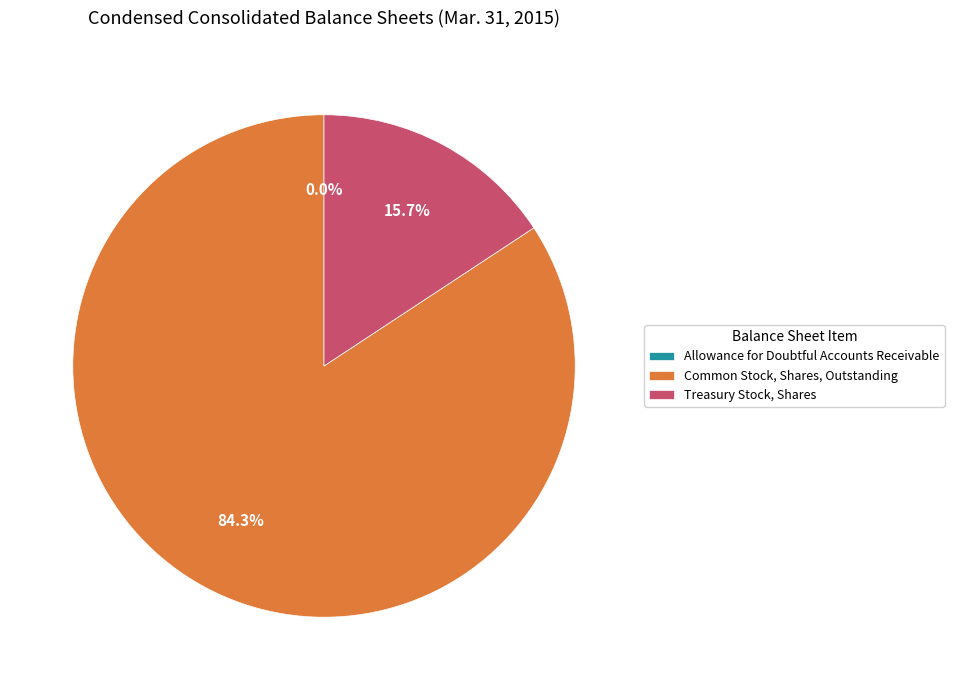

Between Treasury Stock, Shares and Common Stock, Shares, Outstanding, which is larger?

Common Stock, Shares, Outstanding